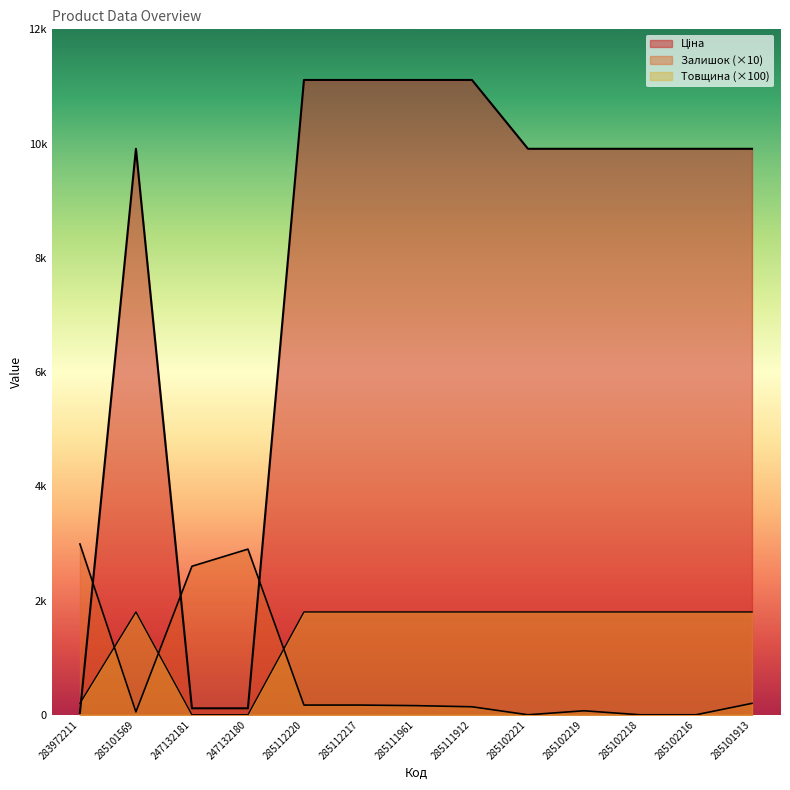

The value of Ціна at 283972211 is 32.0. True or false?

True